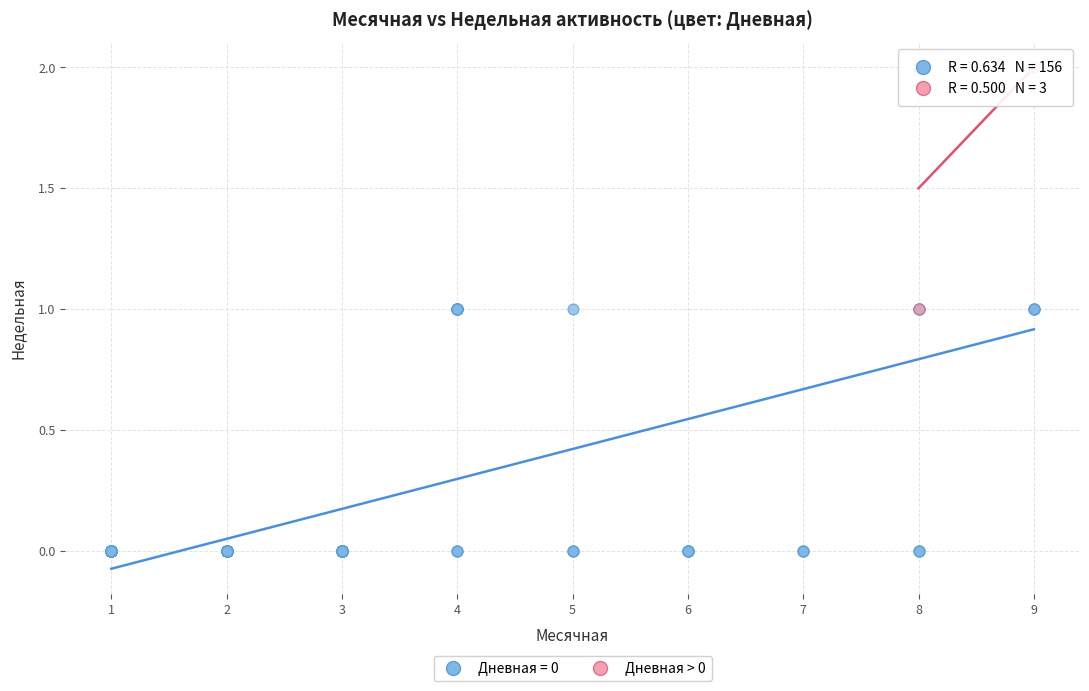

Which series contains the lowest Y value?

Дневная = 0